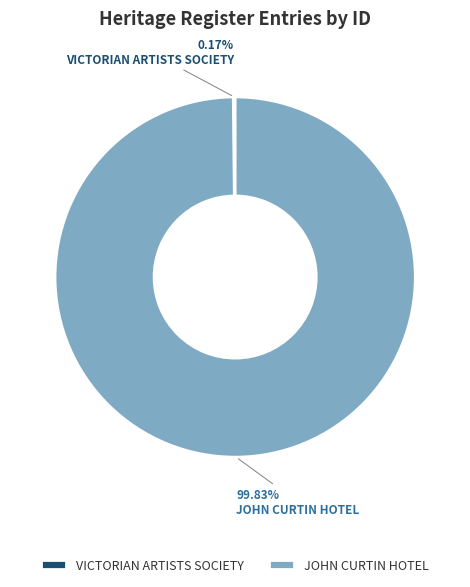

What is the largest slice in the pie chart?

JOHN CURTIN HOTEL